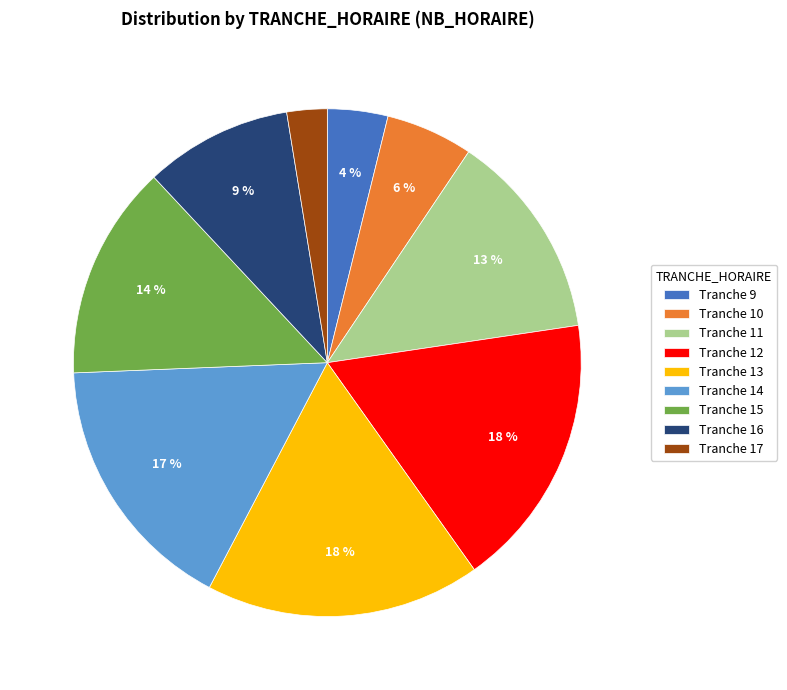

How many segments does this pie chart have?

9